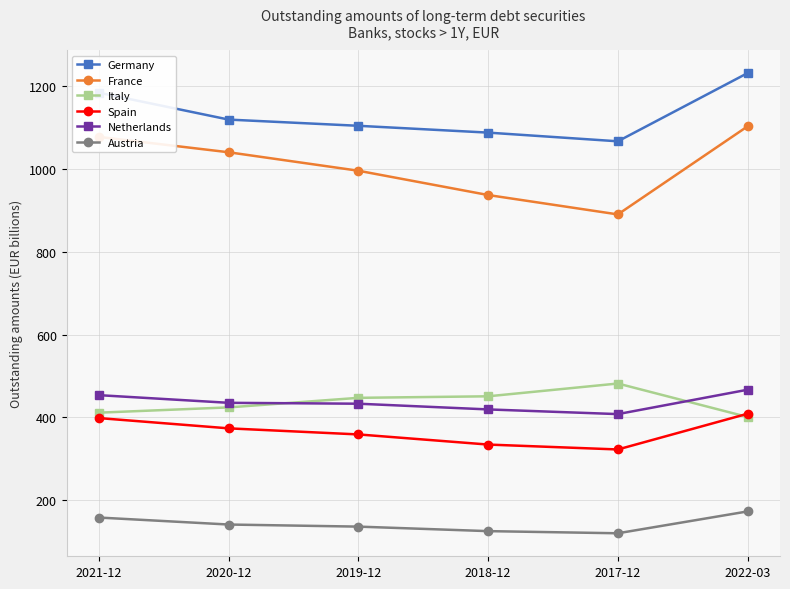

At which label does Germany reach its peak?

2022-03